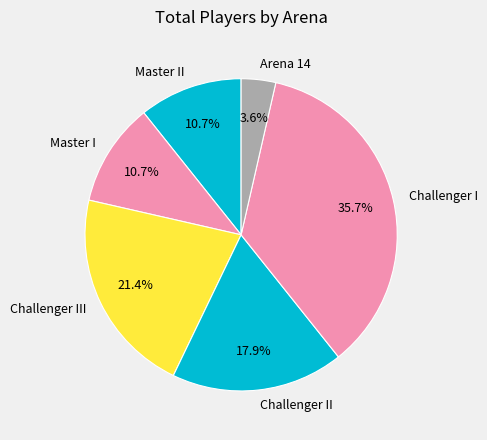

What is the largest slice in the pie chart?

Challenger I